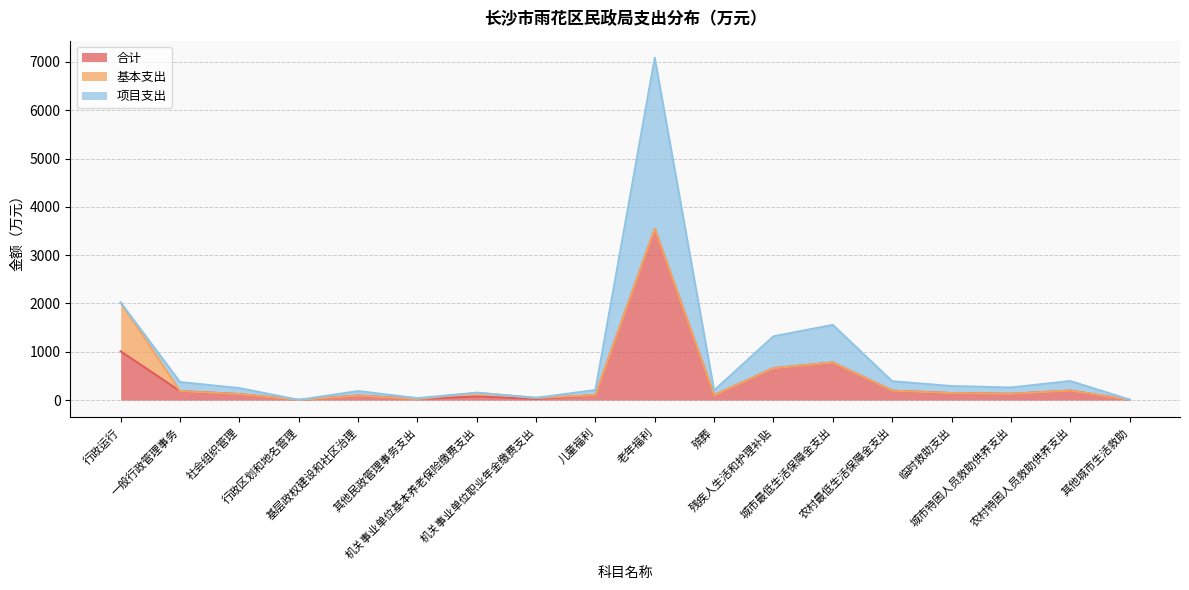

True or false: 项目支出 and 合计 intersect in this chart.

False